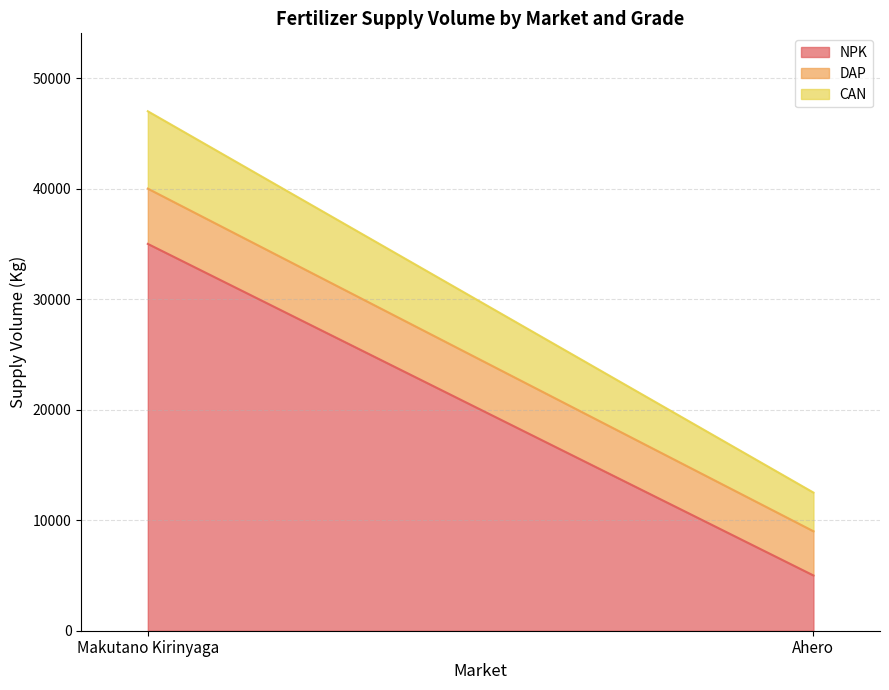

How many distinct data groups are displayed?

3